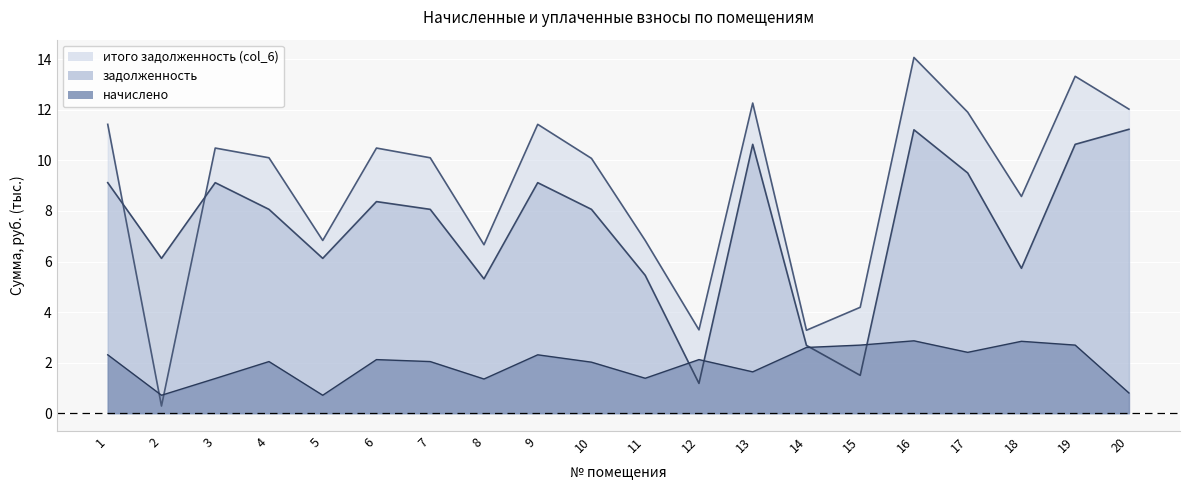

Where is начислено nearest to the value 1?

20